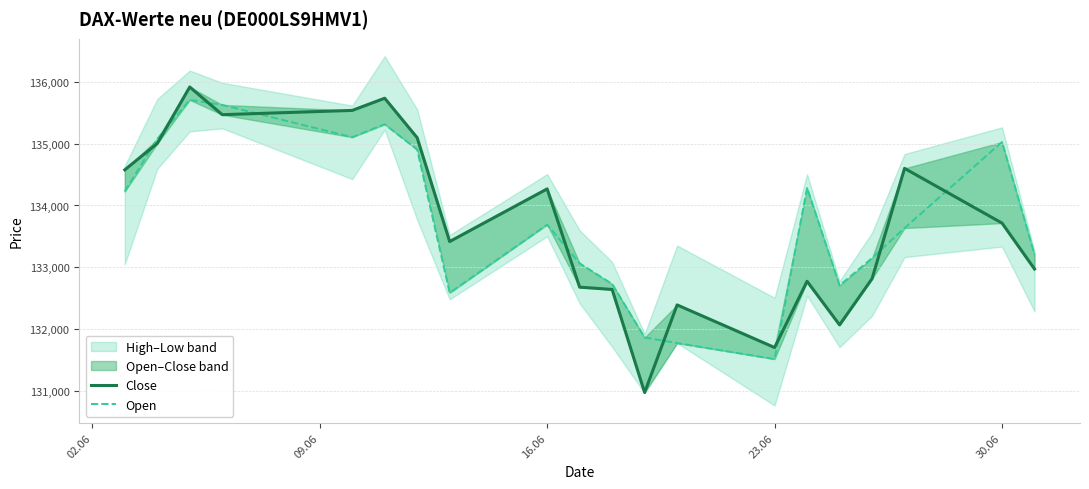

Which series ends up on top after the final intersection of Open and Close?

Open